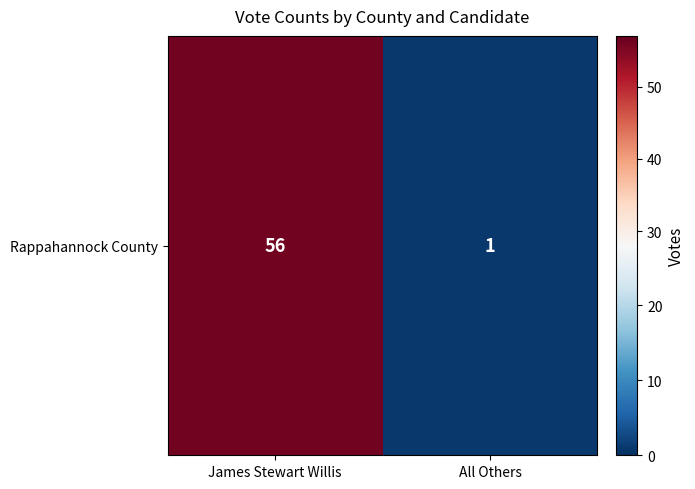

What is the smallest value displayed?

1